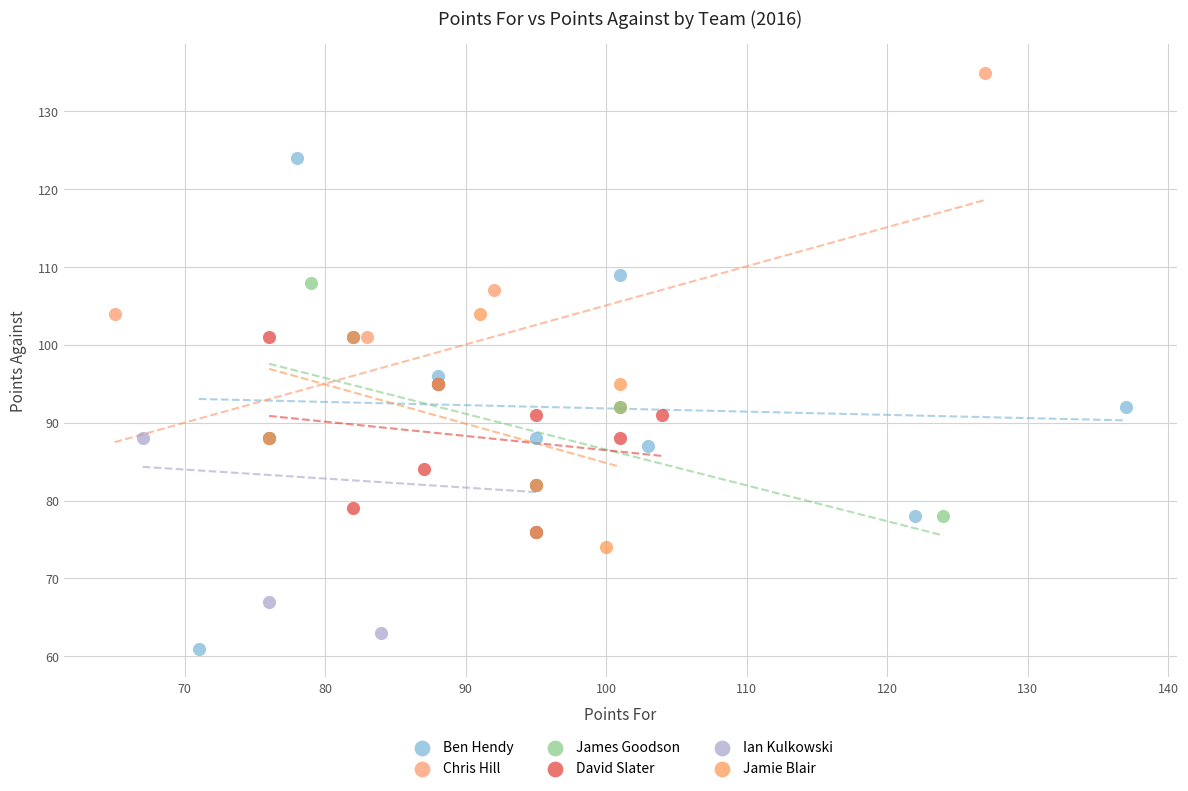

Which series reaches the maximum Y coordinate?

Chris Hill